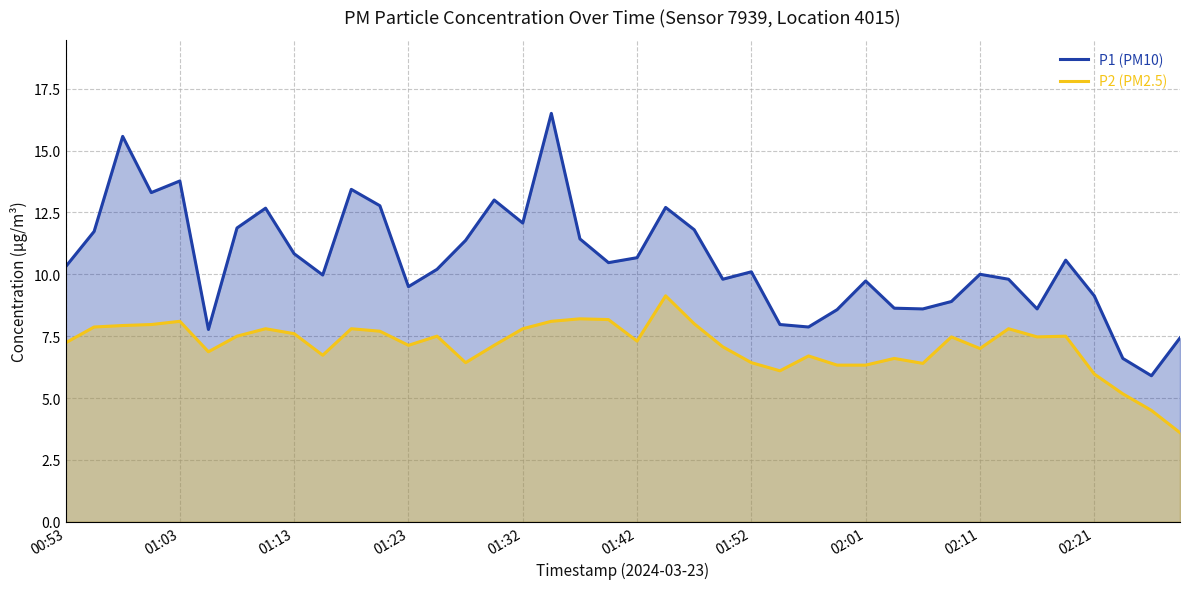

Reading left to right, extract all data points from this chart.

P1 (PM10): 10.3	11.7	15.6	13.3	13.8	7.8	11.9	12.7	10.8	10.0	13.4	12.8	9.5	10.2	11.4	13.0	12.1	16.5	11.4	10.5	10.7	12.7	11.8	9.8	10.1	8.0	7.9	8.6	9.7	8.6	8.6	8.9	10.0	9.8	8.6	10.6	9.1	6.6	5.9	7.4
P2 (PM2.5): 7.2	7.9	7.9	8.0	8.1	6.9	7.5	7.8	7.6	6.7	7.8	7.7	7.1	7.5	6.4	7.1	7.8	8.1	8.2	8.2	7.3	9.1	8.0	7.1	6.4	6.1	6.7	6.3	6.3	6.6	6.4	7.5	7.0	7.8	7.5	7.5	6.0	5.2	4.5	3.6